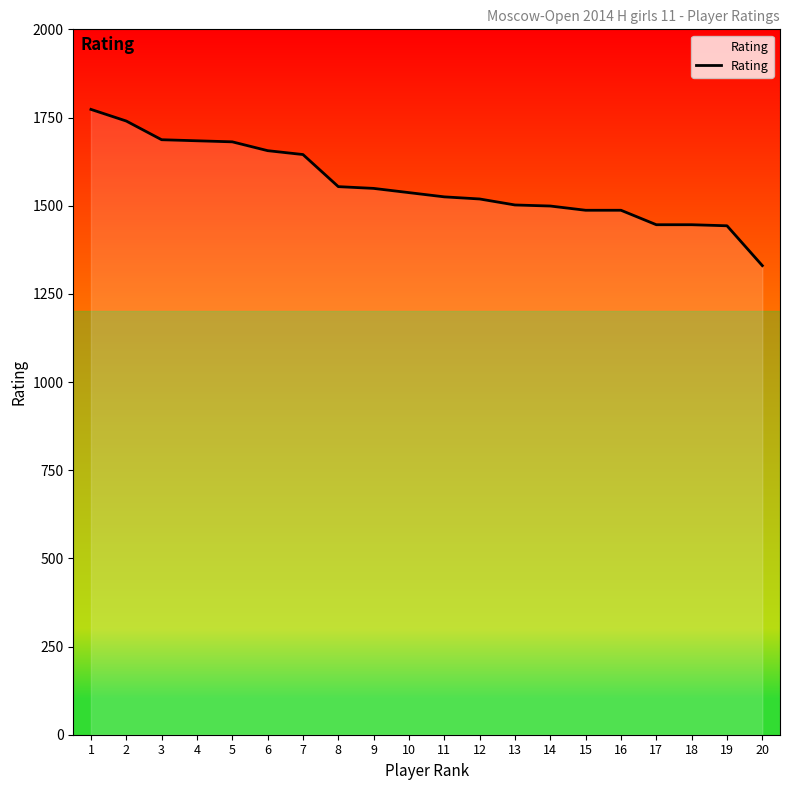

The value at 17 is 2192. True or false?

False